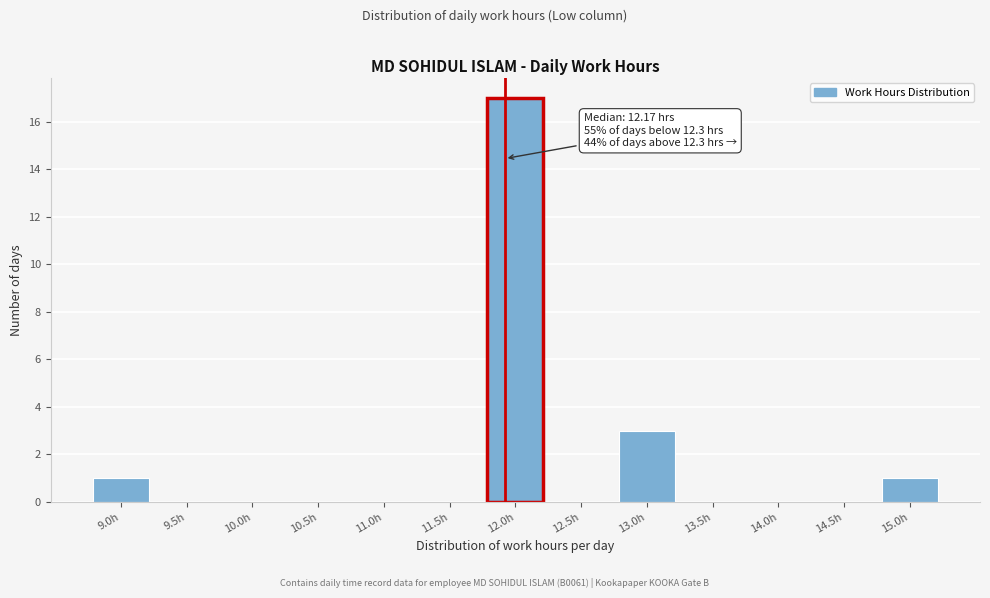

Reading left to right, what are all the values shown in this chart?

9.0h=1	9.5h=0	10.0h=0	10.5h=0	11.0h=0	11.5h=0	12.0h=17	12.5h=0	13.0h=3	13.5h=0	14.0h=0	14.5h=0	15.0h=1